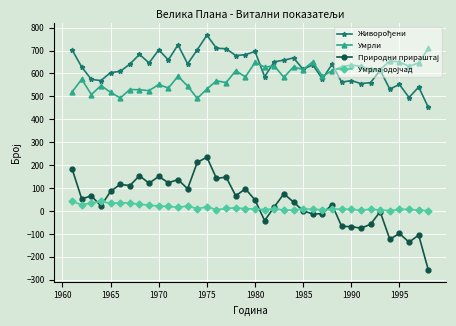

At how many categories does at least one series exceed 270?

38